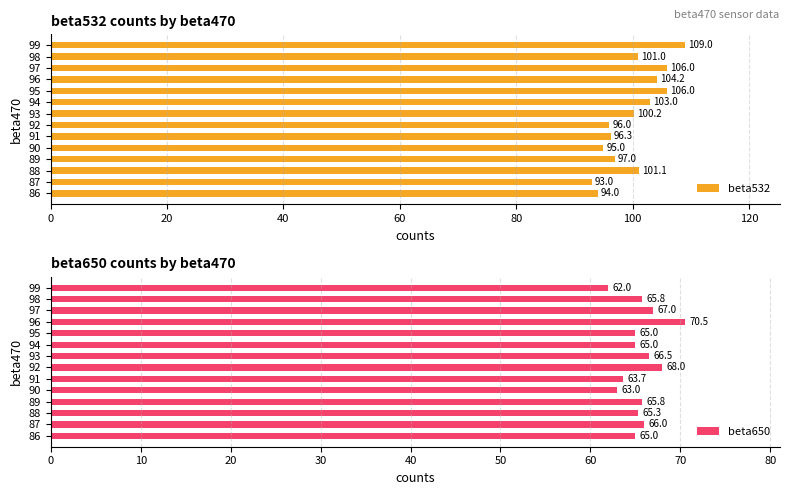

What is the highest value of the beta532 series?

109.0